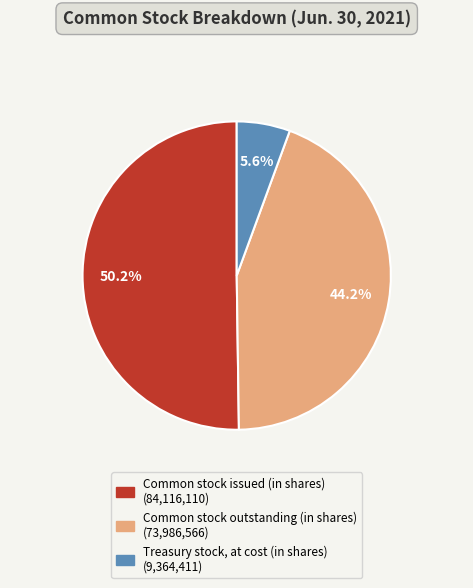

True or false: Common stock outstanding (in shares) accounts for 31% of the total.

False